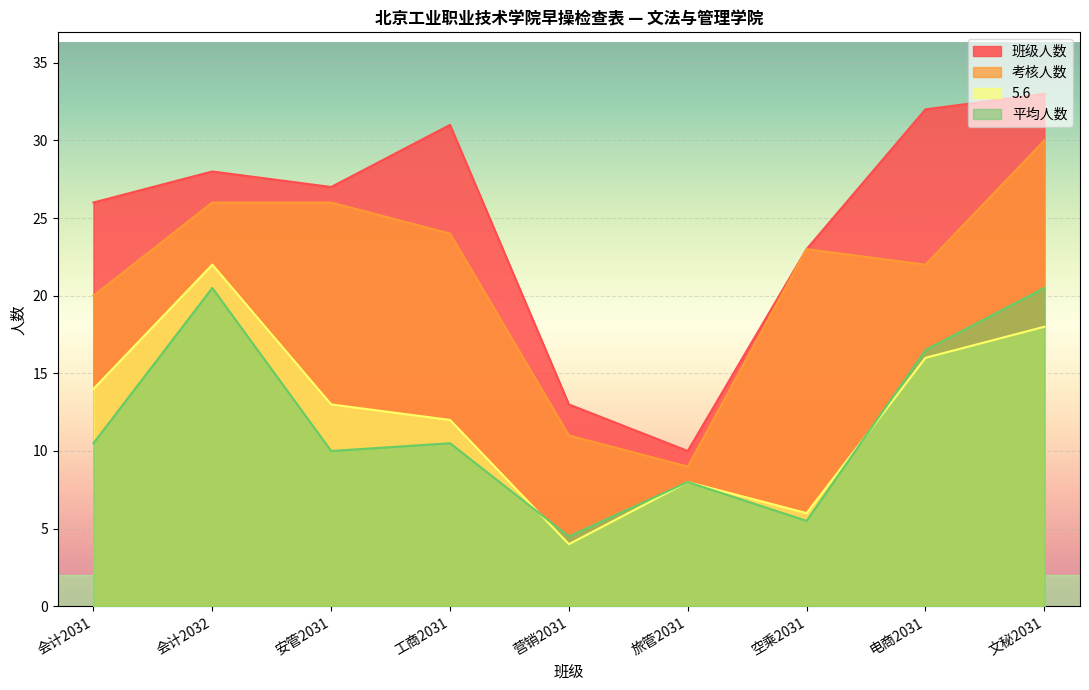

At how many categories does at least one series exceed 21?

7